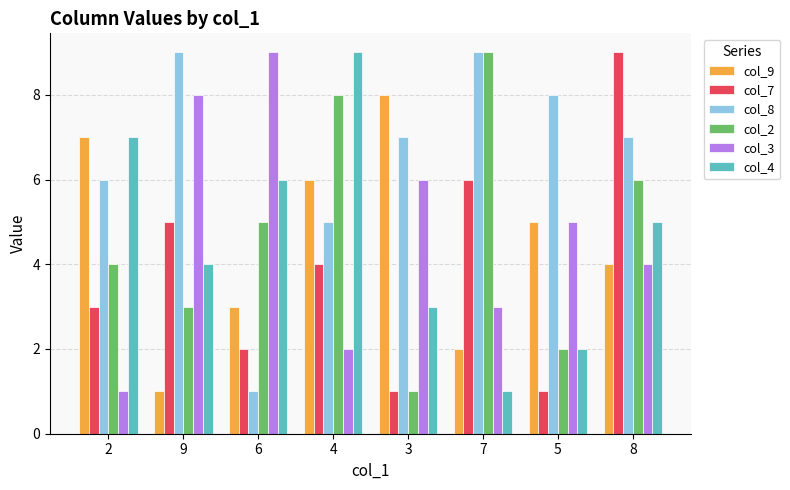

Count the number of categories in the chart.

8